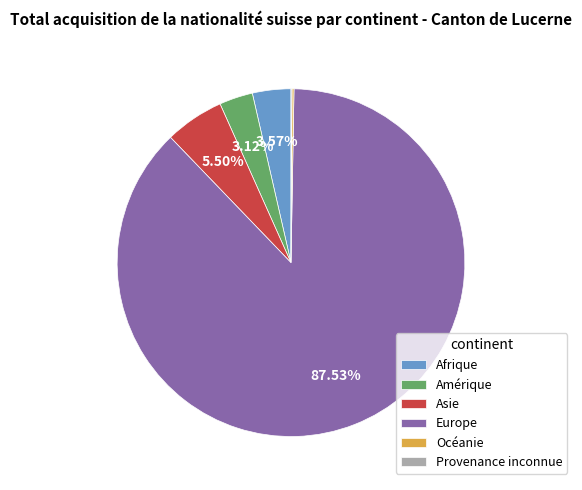

How much of the chart is everything except Afrique?

96.4%